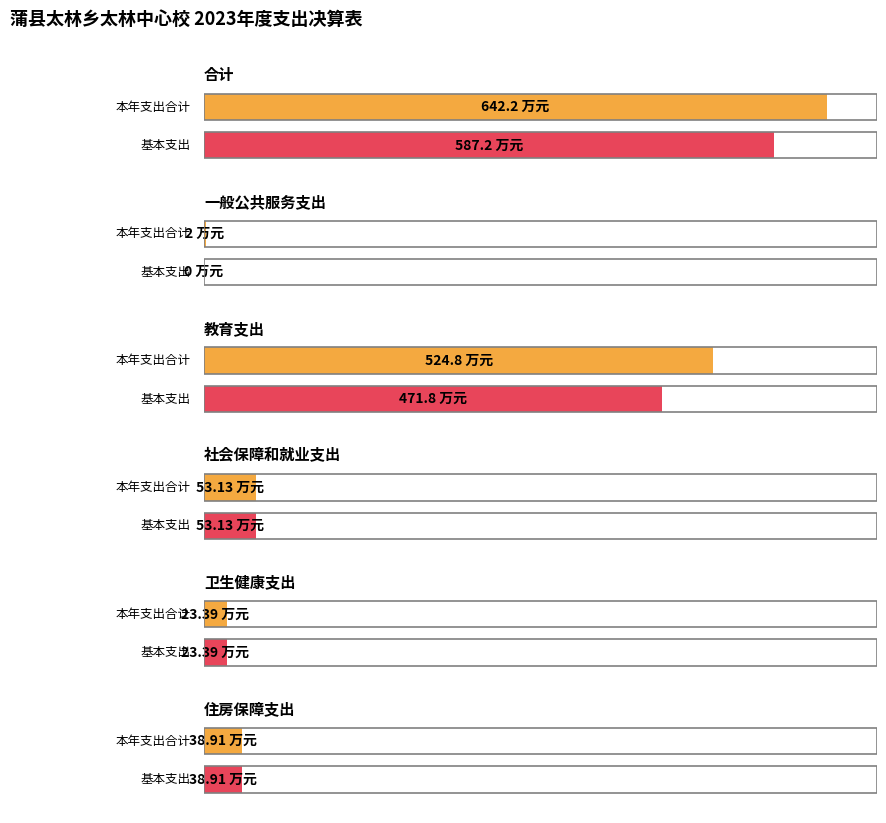

What is the average value of the 基本支出 series?

195.7